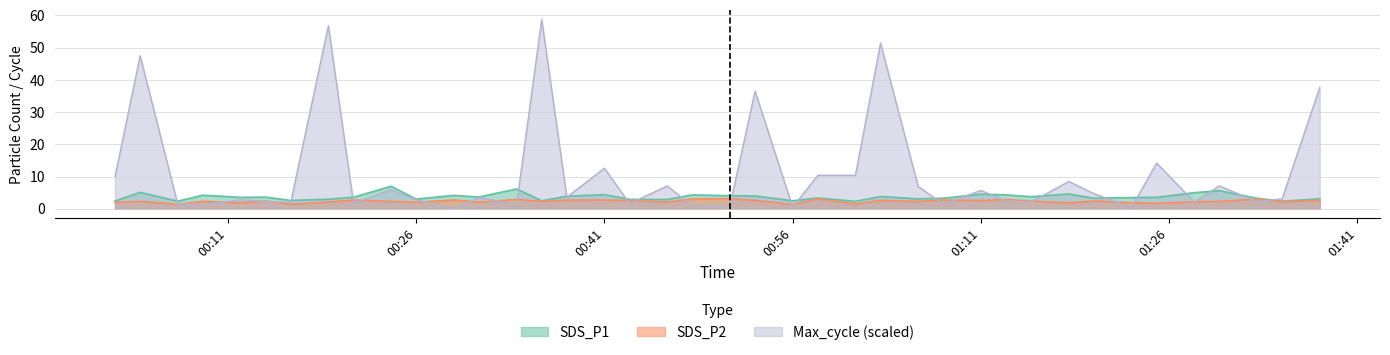

What is the difference between the SDS_P2 values at 2023/09/23 01:20 and 2023/09/23 00:34?

0.5